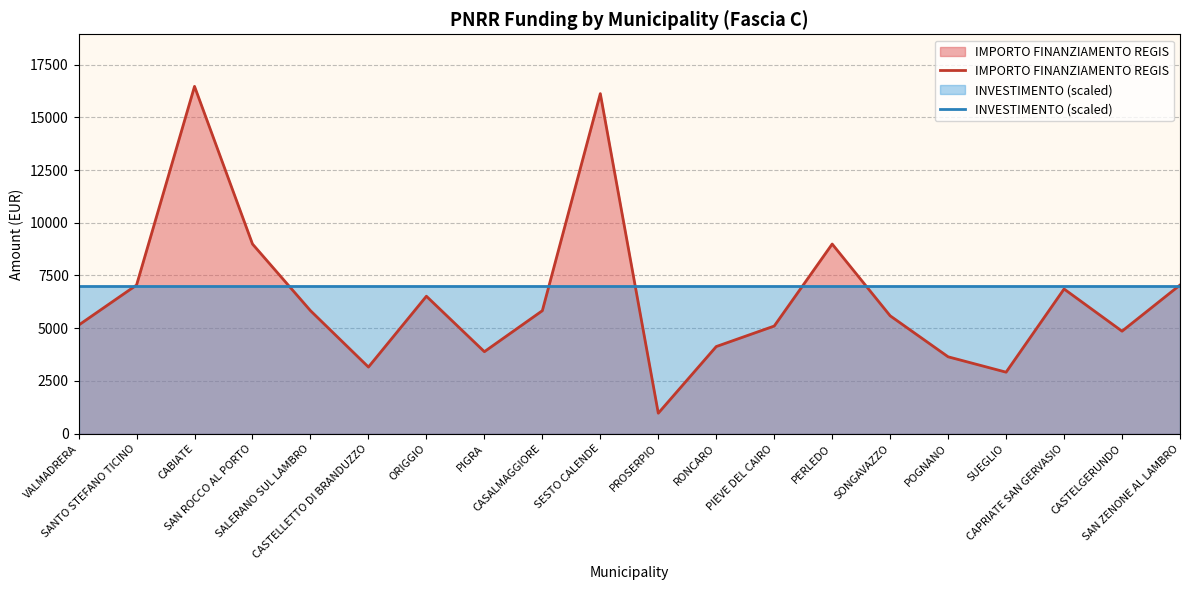

What is the total value across all series at VALMADRERA?

12145